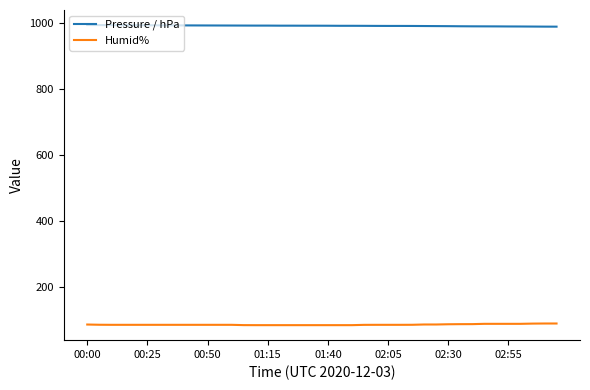

Rank the series by their average value, from highest to lowest.

Pressure / hPa, Humid%